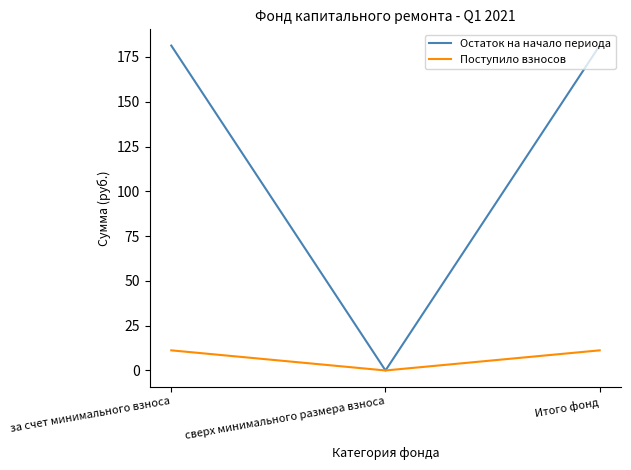

Is it true that Поступило взносов equals 0.0 at сверх минимального размера взноса?

True